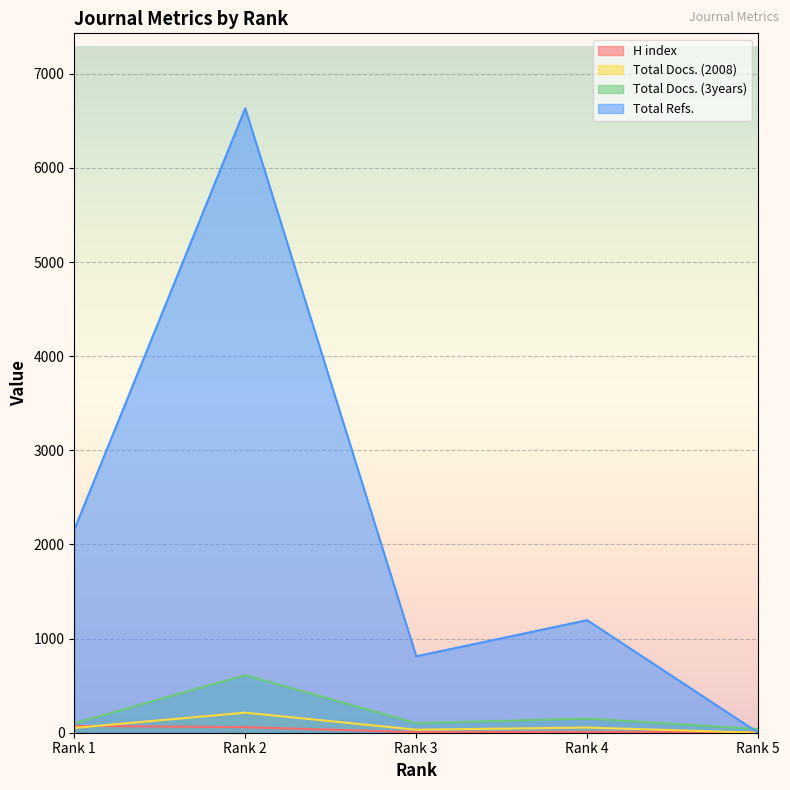

How many values in the Total Docs. (2008) series exceed 51?

2